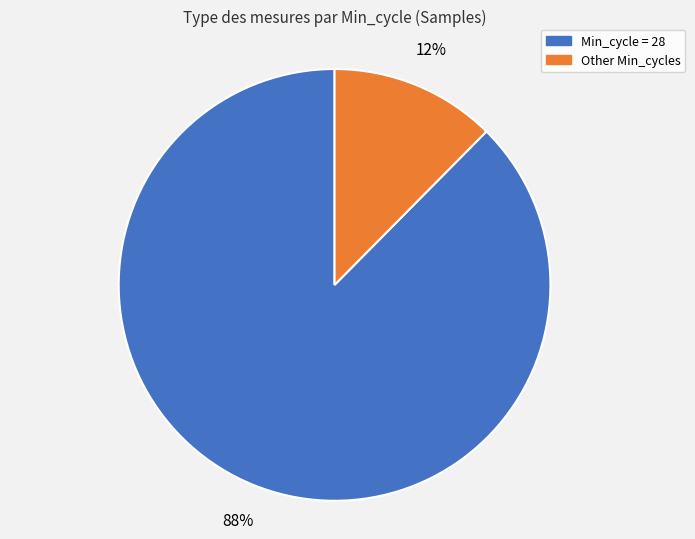

Is there a majority slice in this chart?

Yes